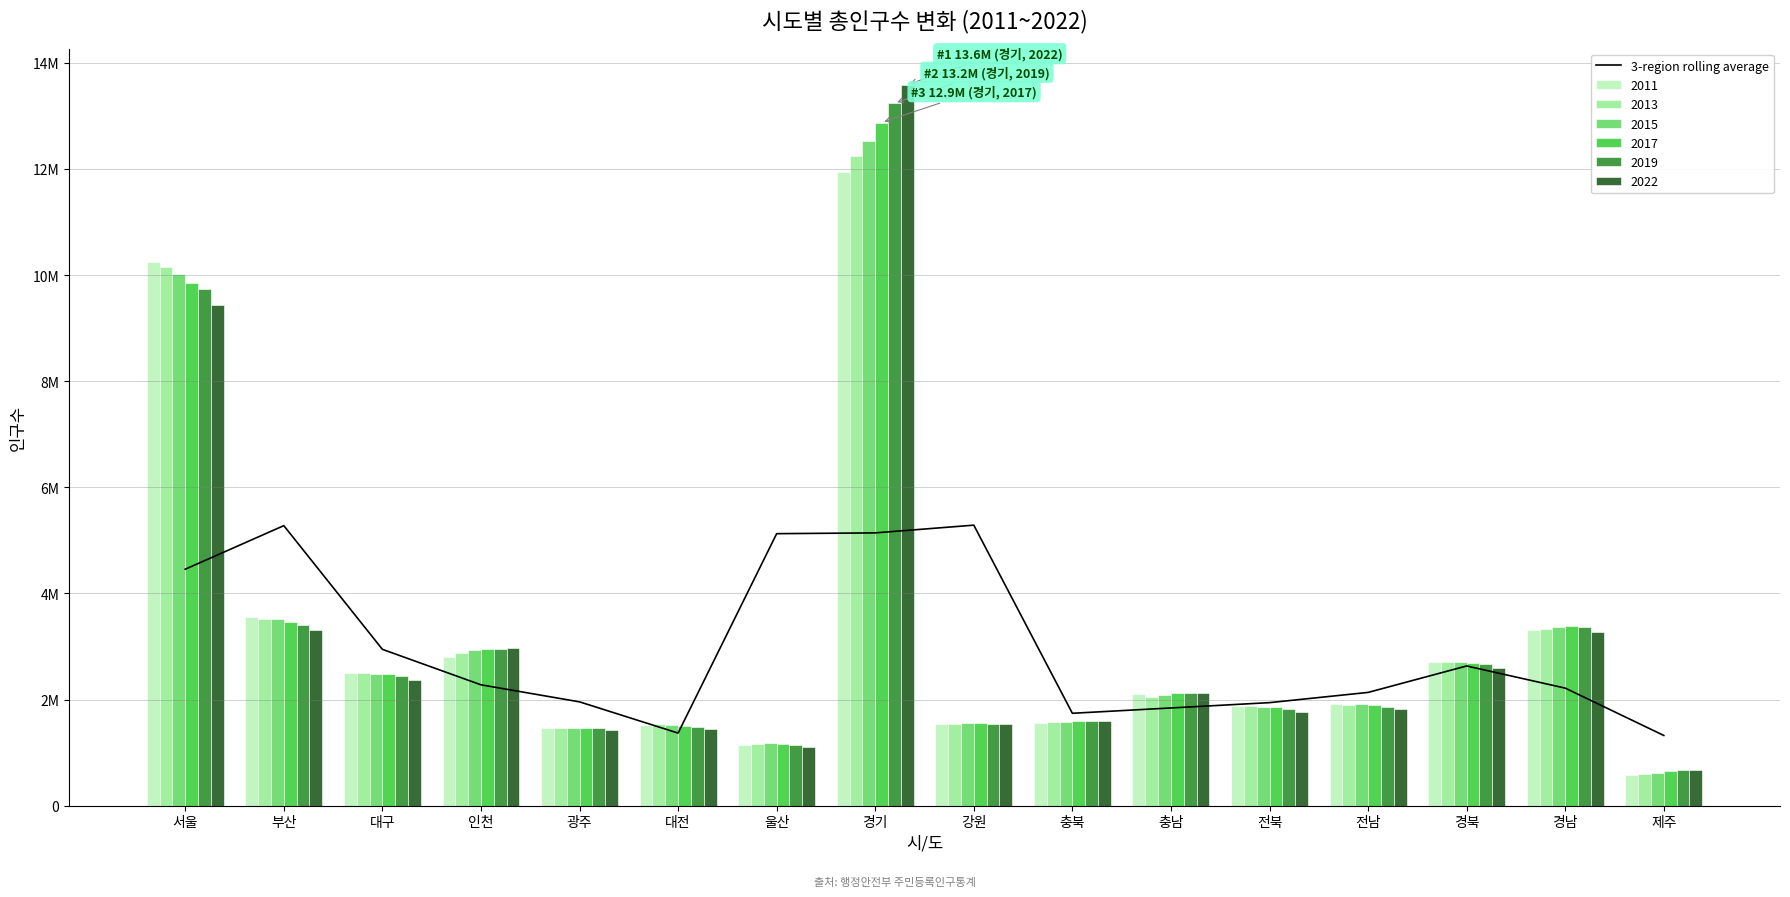

Reading right to left, list all the values displayed in this chart.

1323962.5	2216156.7	2633533.6	2135150.3	1942405.1	1842166.8	1741973.6	5286838.2	5141295.9	5126518.0	1368863.4	1957220.7	2278514.2	2947115.3	5277707.3	4456949.5